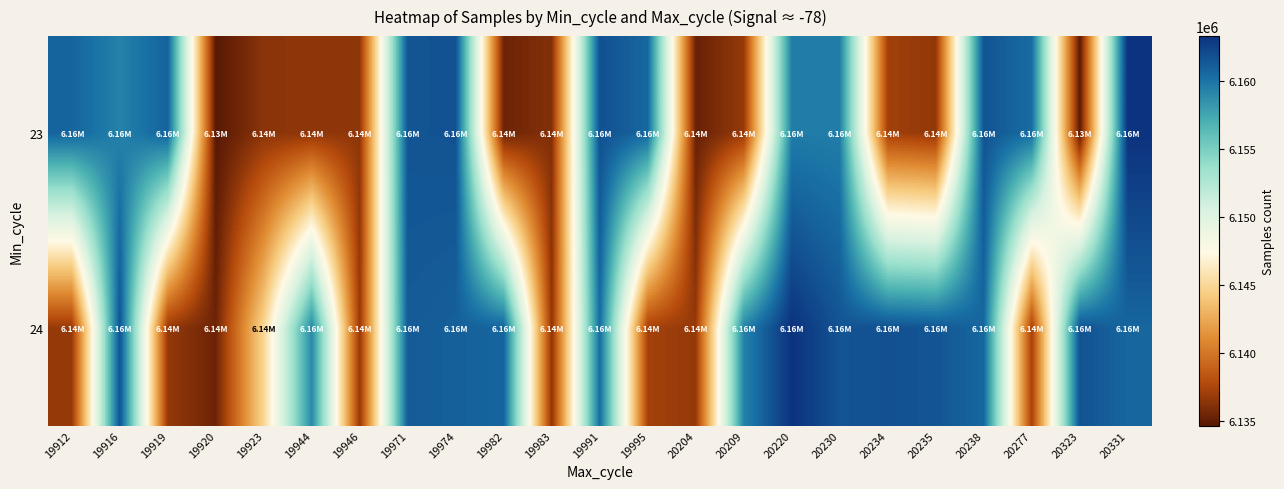

What is the spread (max minus min) of values at 20331?

2620